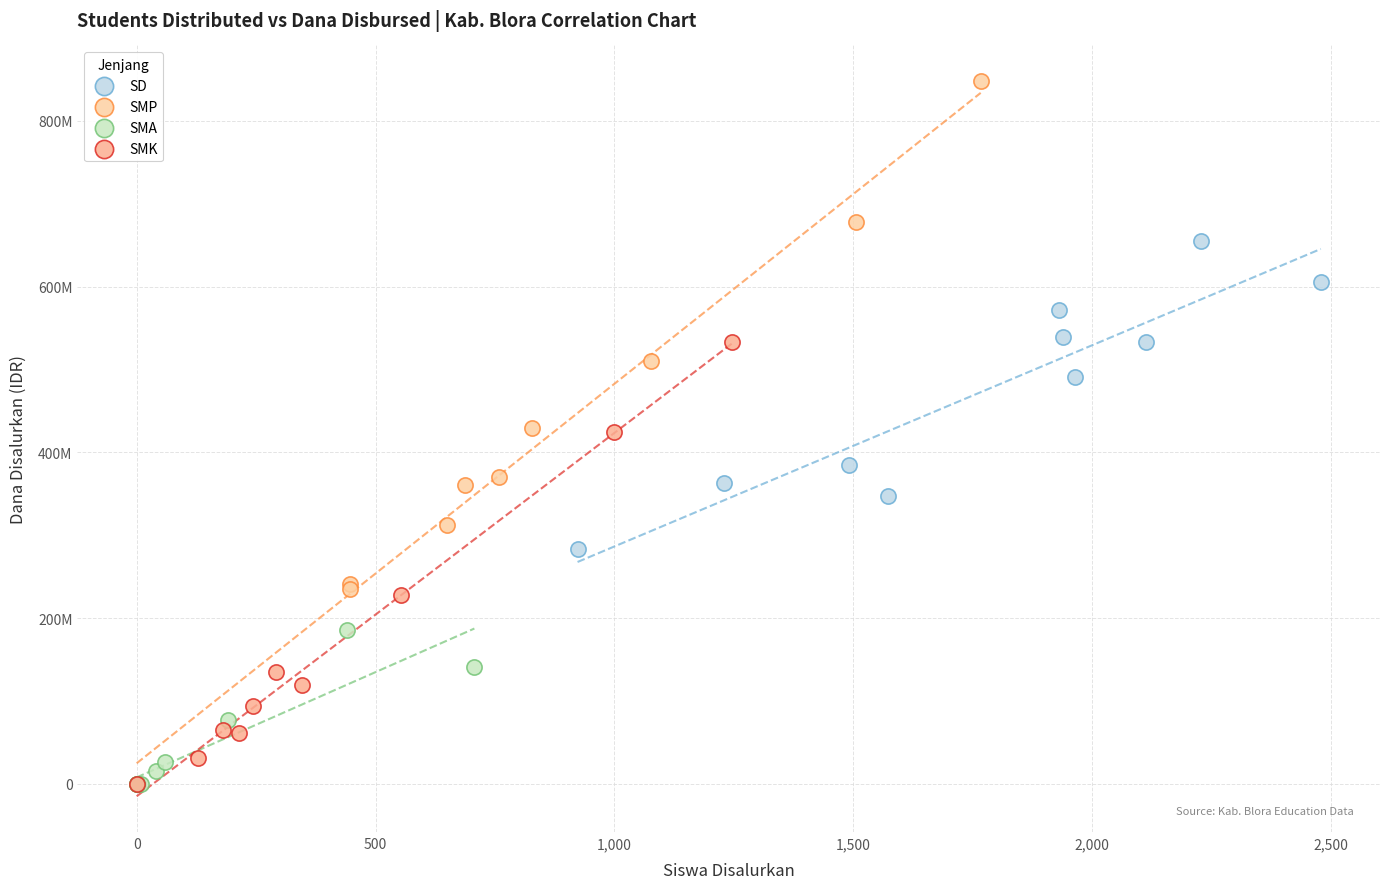

Which series reaches the maximum Y coordinate?

SMP